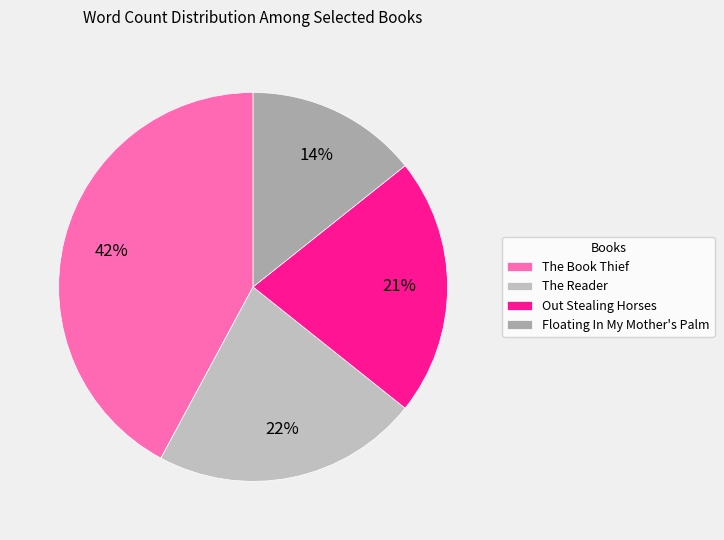

Combined, do The Book Thief and Floating In My Mother's Palm account for over 50%?

Yes